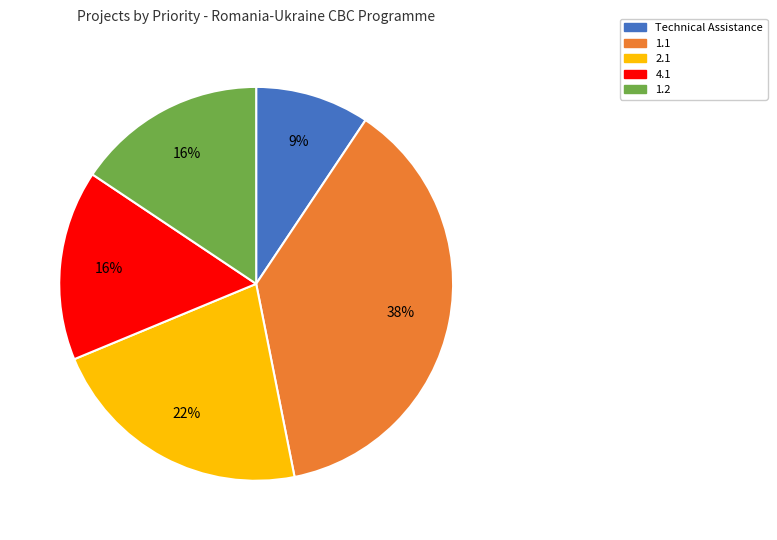

True or false: 4.1 accounts for 16% of the total.

True